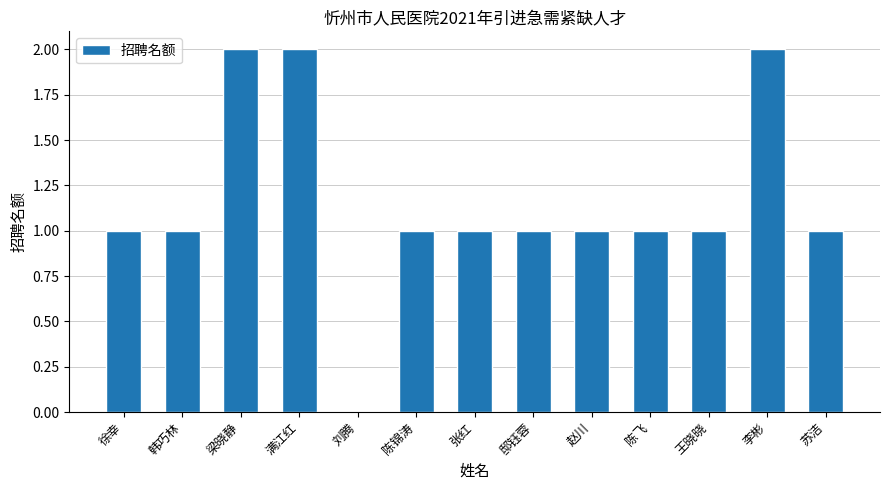

What is the difference between the values at 梁晓静 and 王晓晓?

1